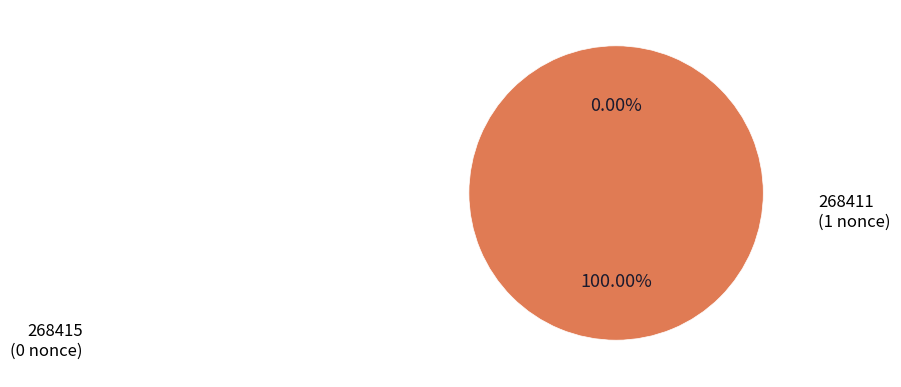

Which slice is the smallest?

268415